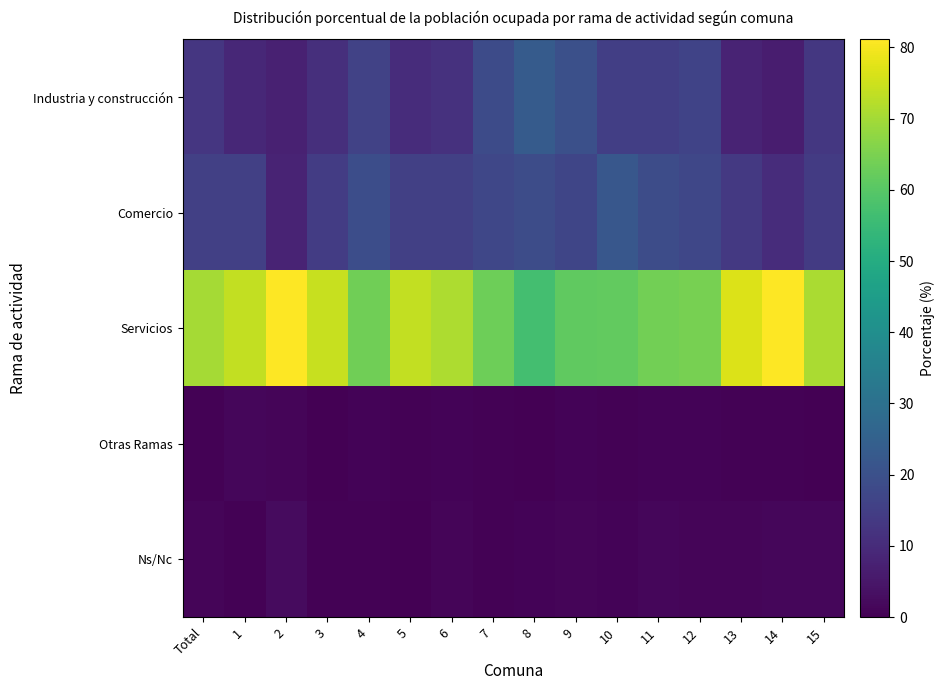

Which series has the largest total across all categories?

Servicios